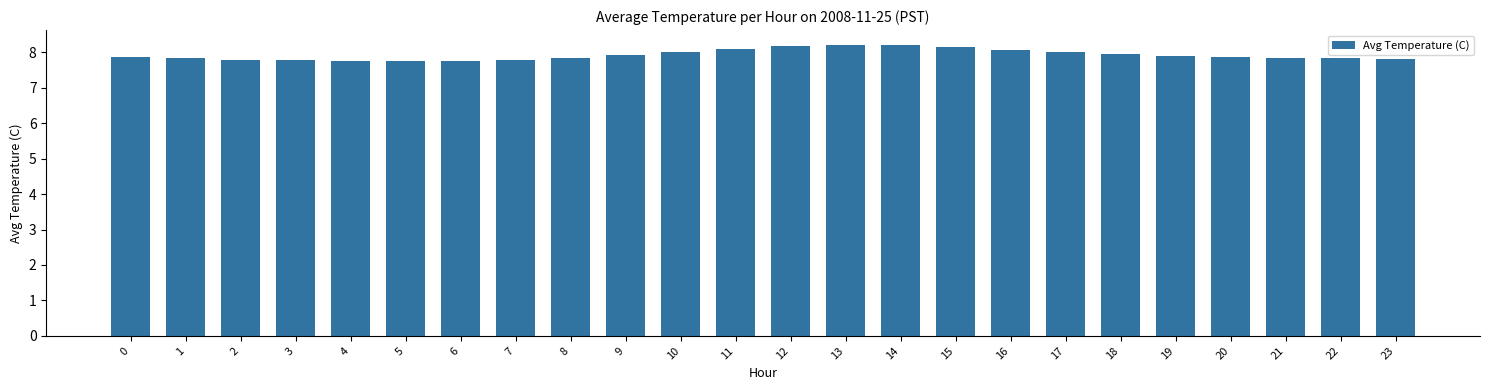

What is the sum of all values?

190.3